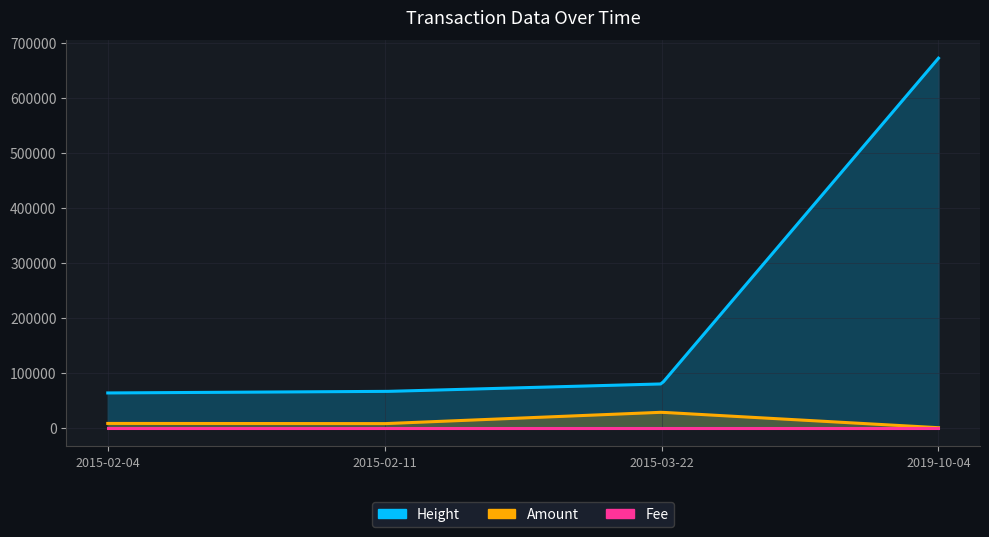

The value of Fee at 2019-10-04 is 0.1. True or false?

True